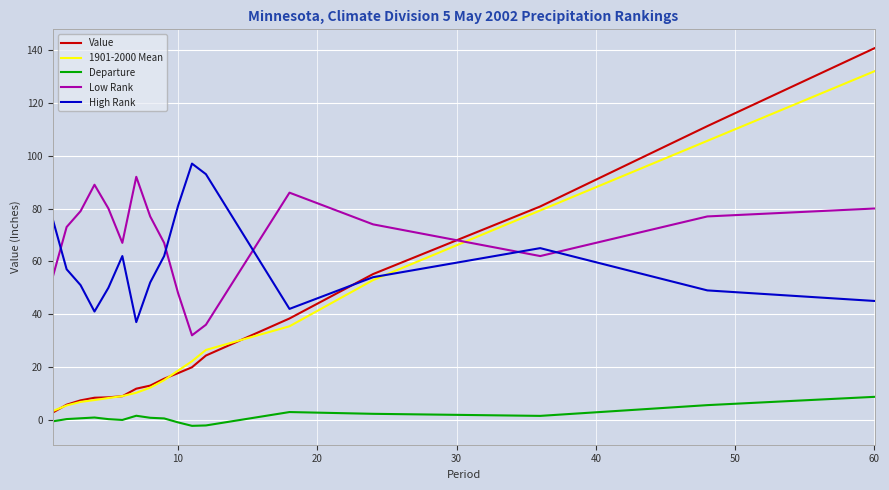

Which series ends up on top after the final intersection of High Rank and 1901-2000 Mean?

1901-2000 Mean